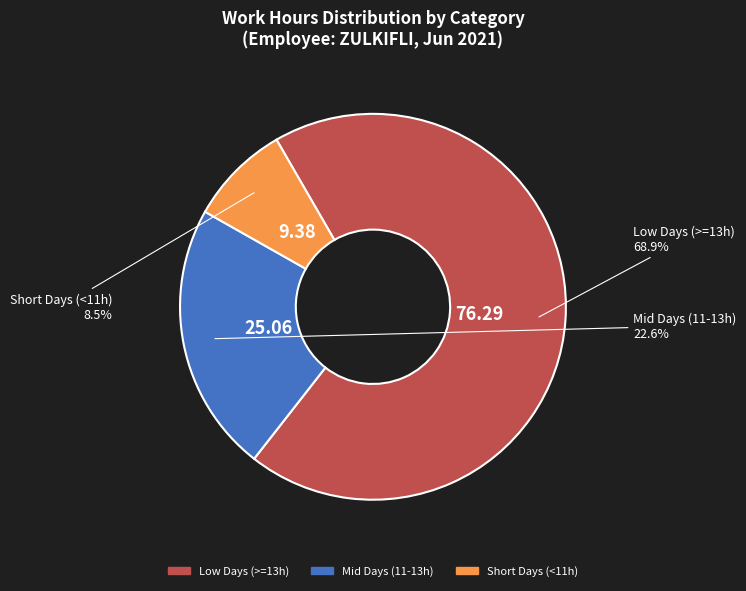

Is there any slice that represents more than half of the pie?

Yes